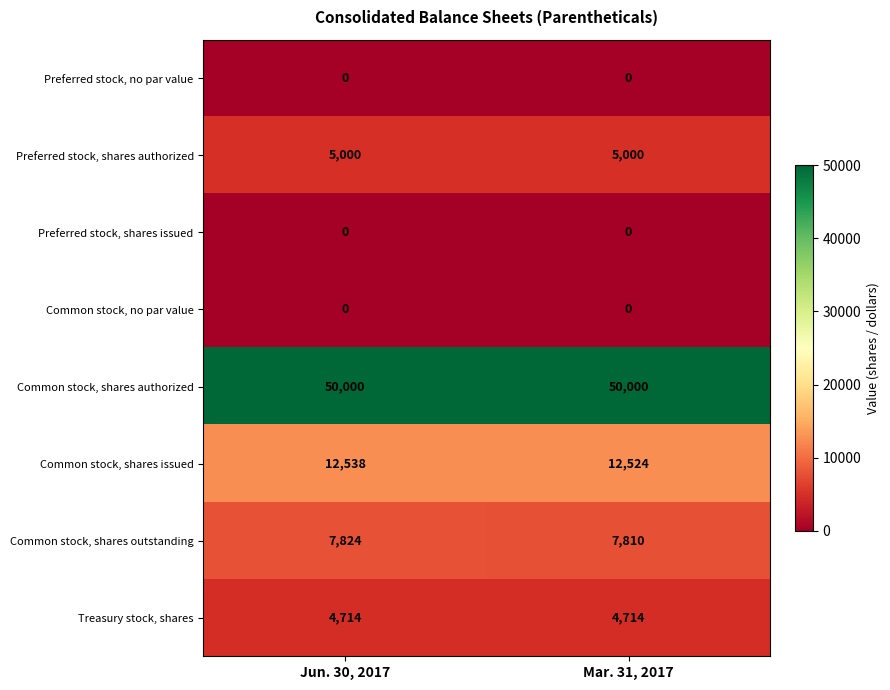

The value of Preferred stock, shares authorized at Jun. 30, 2017 is 2585. True or false?

False